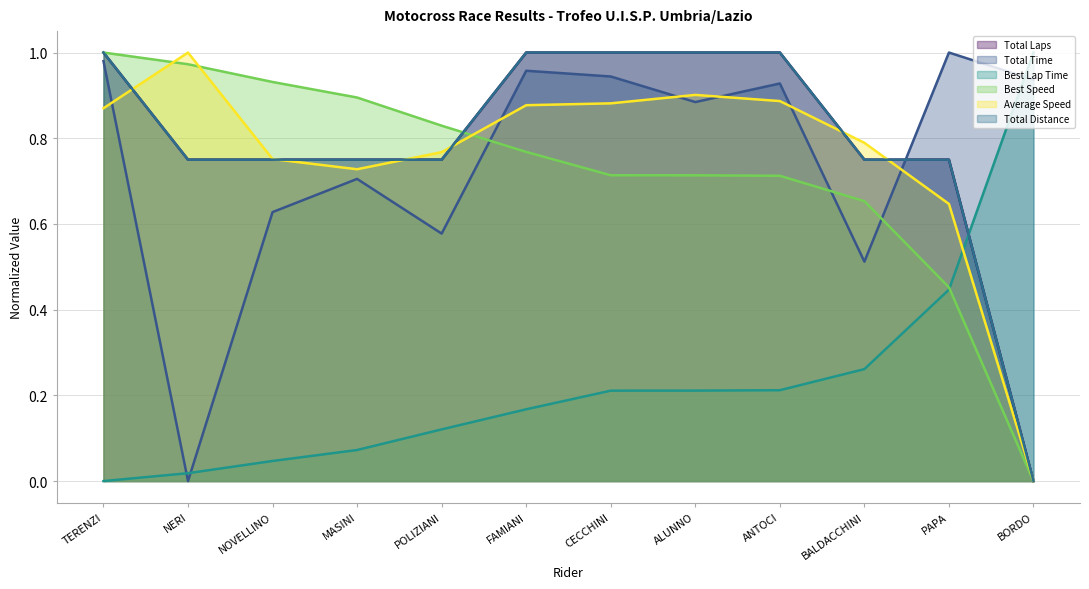

True or false: Best Lap Time has a value of 0.1 at ANTOCI.

False